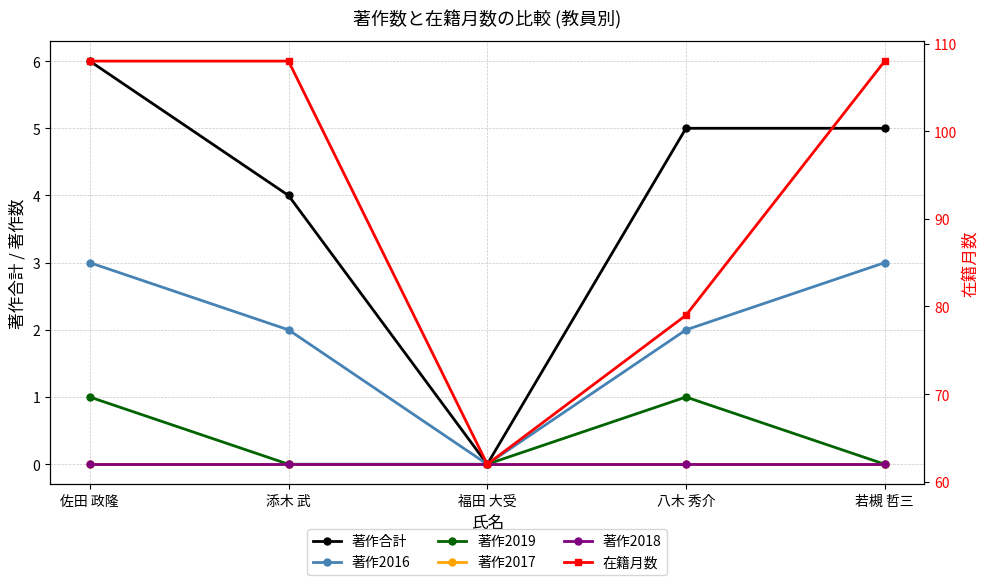

What is the difference between the maximum and minimum values in the 著作合計 series?

6